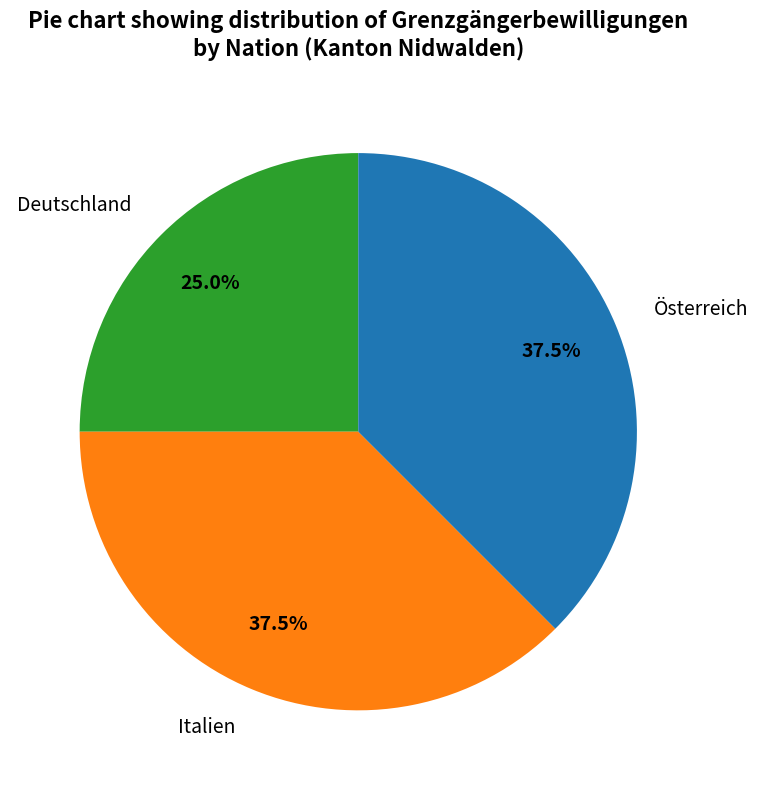

Combined, what portion of the pie is Deutschland and Italien?

62.5%